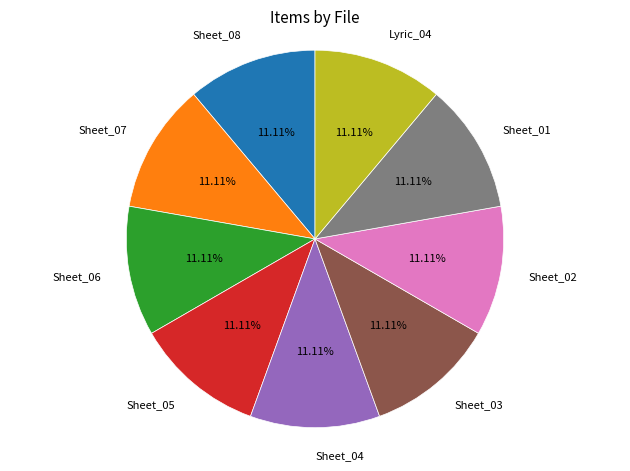

What percentage do Sheet_01 and Sheet_06 together represent?

22.2%